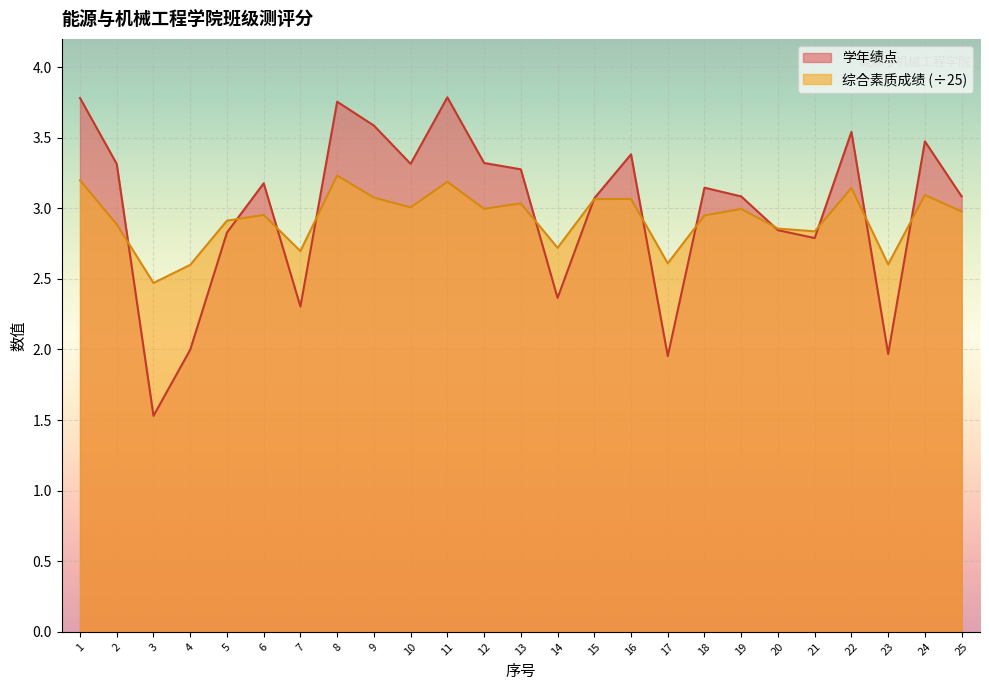

True or false: 综合素质成绩 has more than 0 points higher than both neighbors.

True